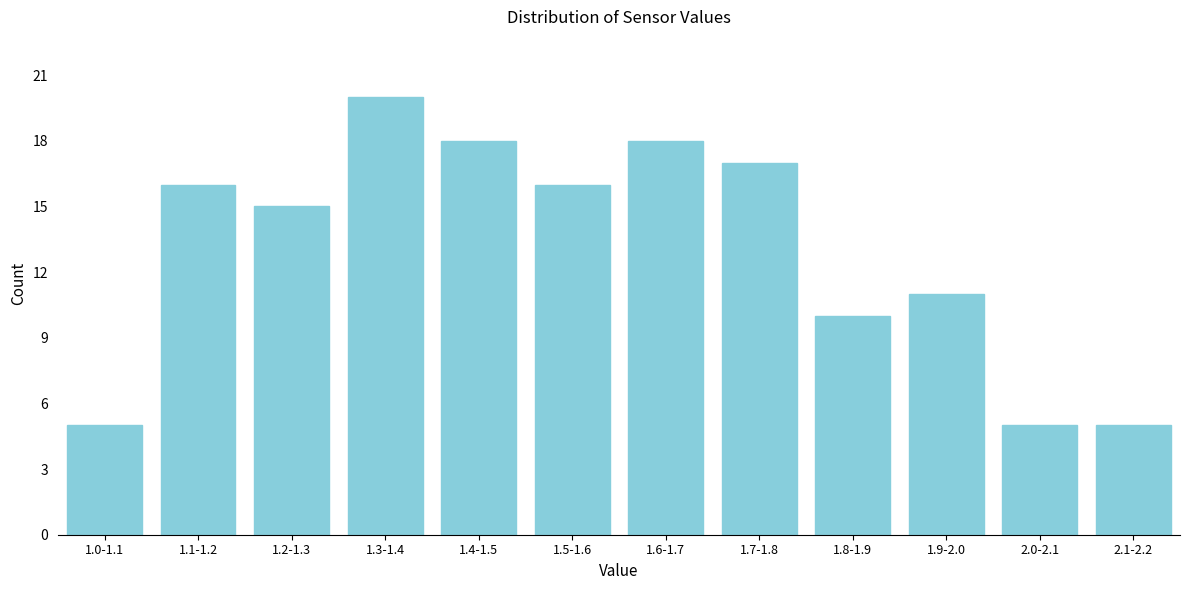

Reading left to right, transcribe all the data shown in this chart.

1.0-1.1=5	1.1-1.2=16	1.2-1.3=15	1.3-1.4=20	1.4-1.5=18	1.5-1.6=16	1.6-1.7=18	1.7-1.8=17	1.8-1.9=10	1.9-2.0=11	2.0-2.1=5	2.1-2.2=5